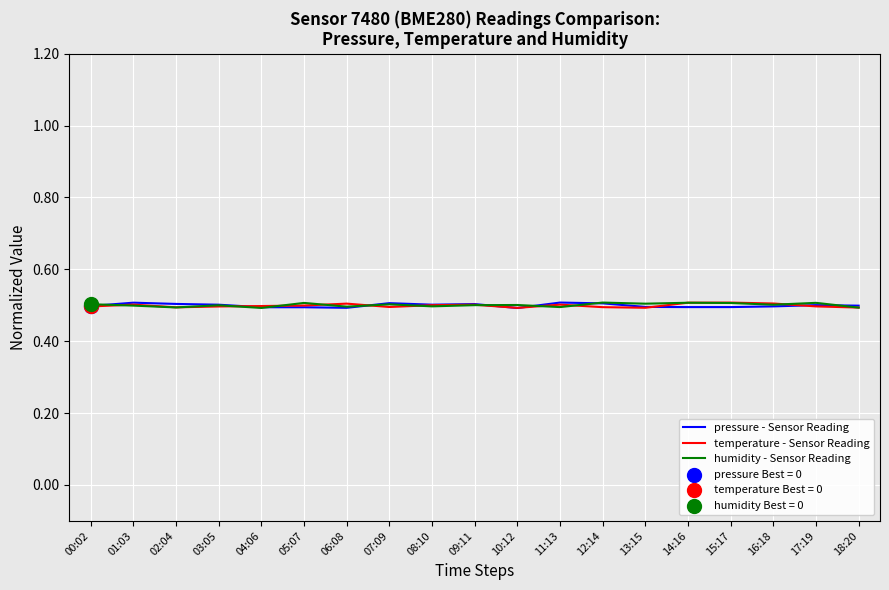

What is the greatest value displayed?

0.5